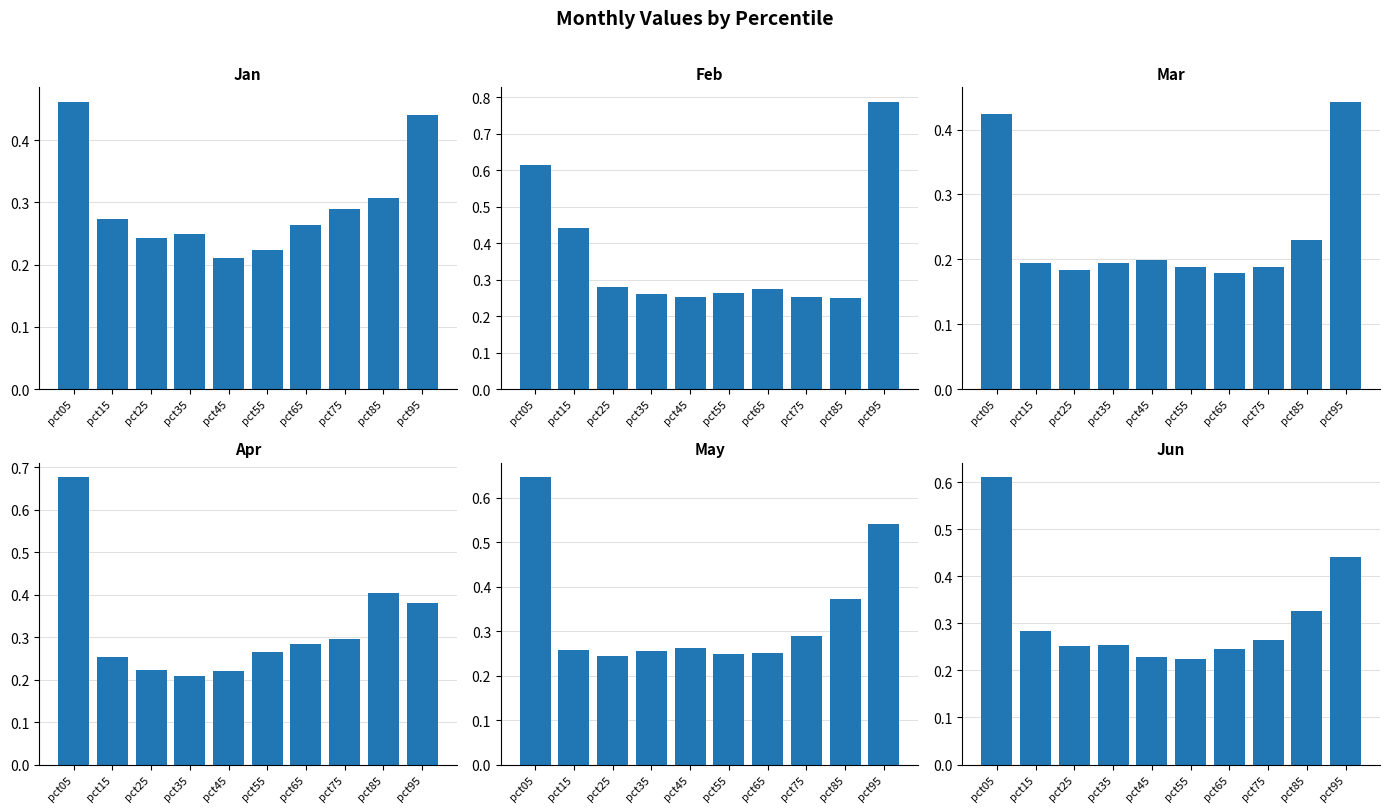

Where is Apr nearest to the value 0?

pct35